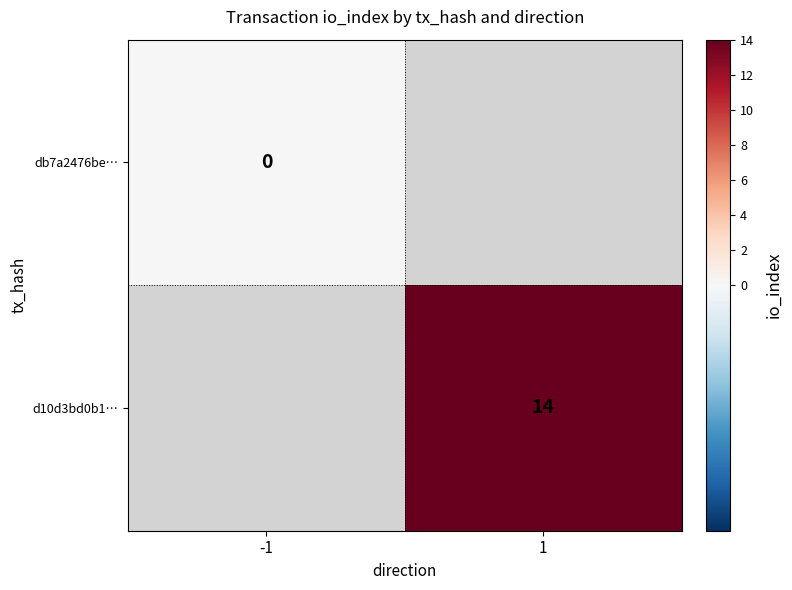

What is the greatest value displayed?

14.0